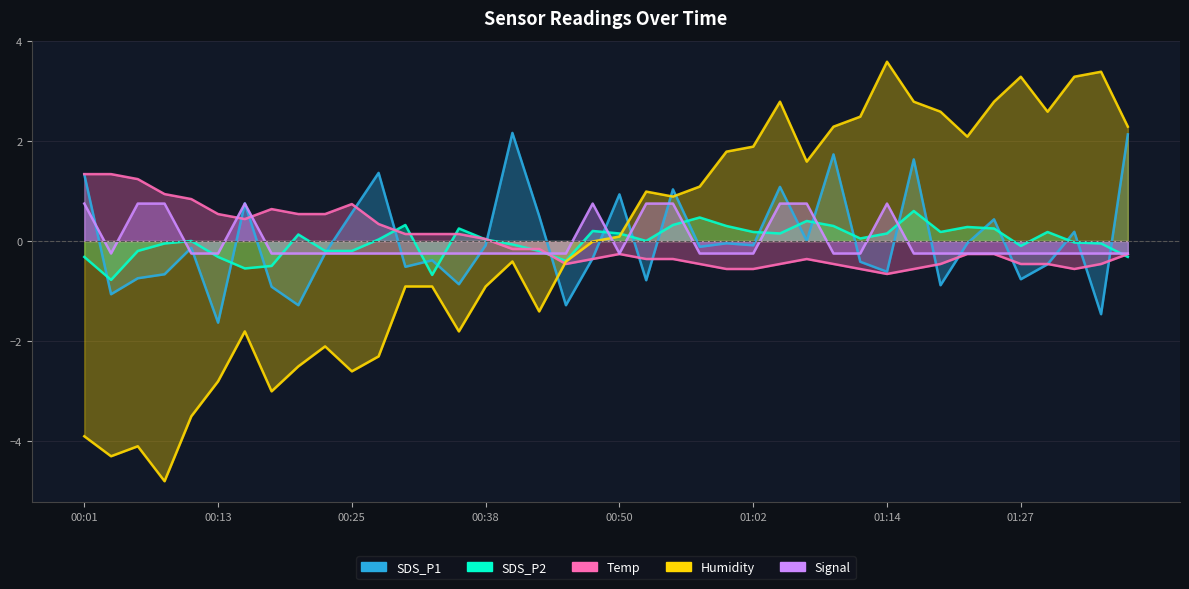

What is the difference between the second highest and second lowest values in the Humidity series?

7.7